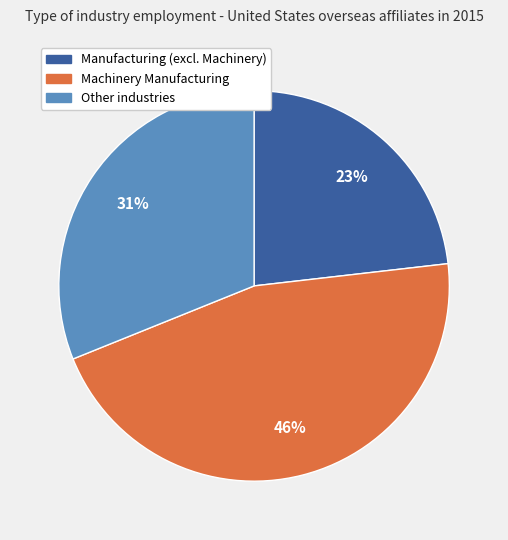

To the nearest percent, what portion does Manufacturing (excl. Machinery) represent?

23%